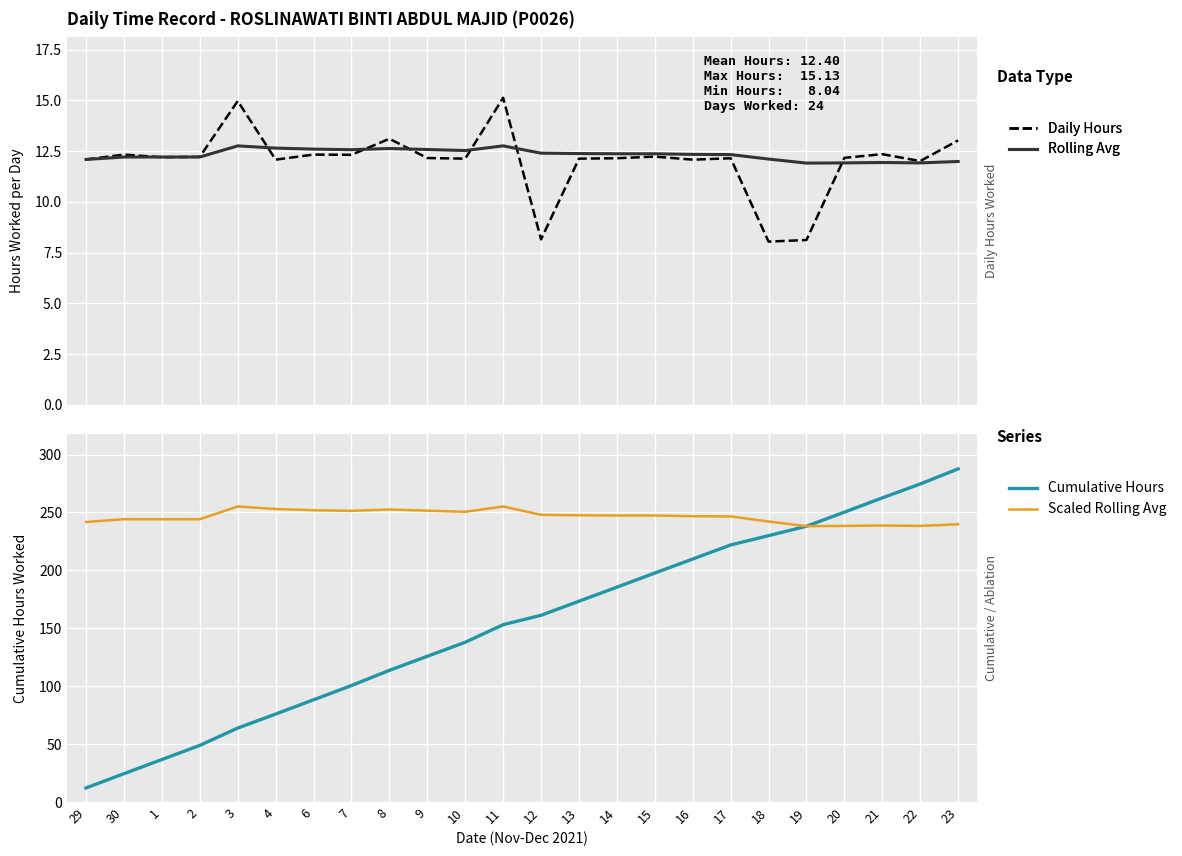

Is it true that Rolling Avg equals 6.1 at 12?

False